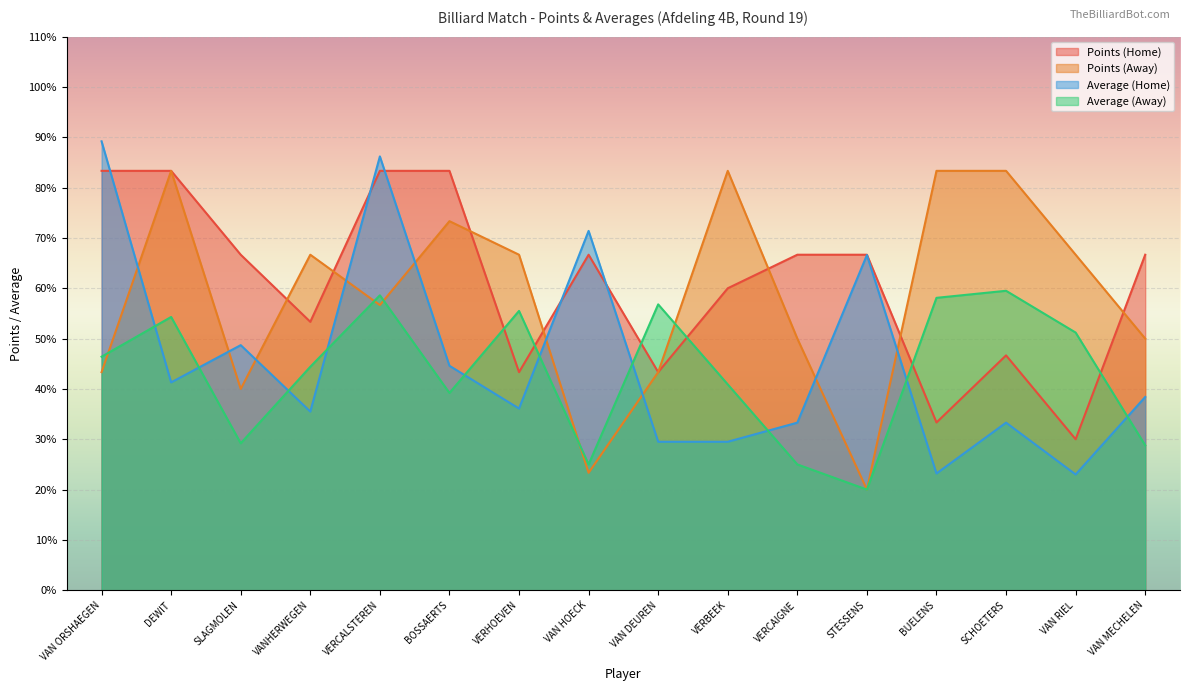

Between VAN DEUREN and DEWIT, which is larger?

DEWIT